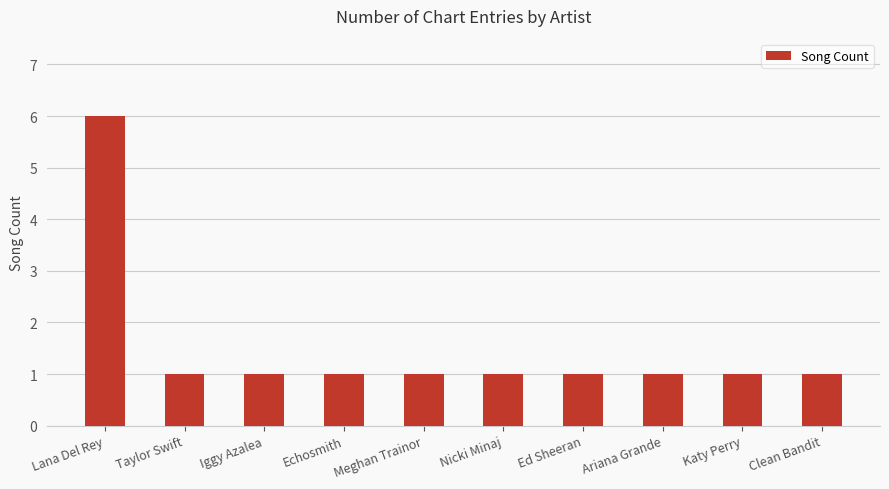

Count the number of data series in this chart.

1